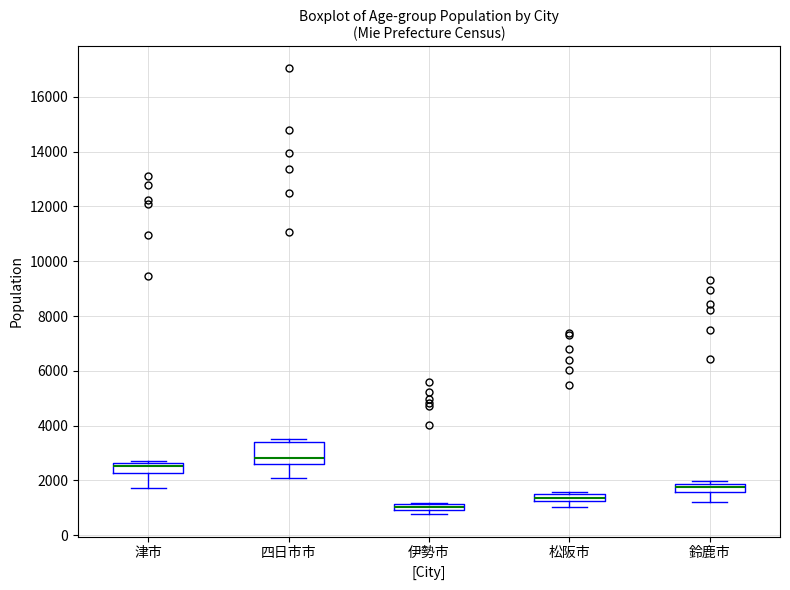

Where does the lower whisker of the box for 四日市市 end on the y-axis? The values are not printed on the chart, so give them approximately, as read against the axis.

2000